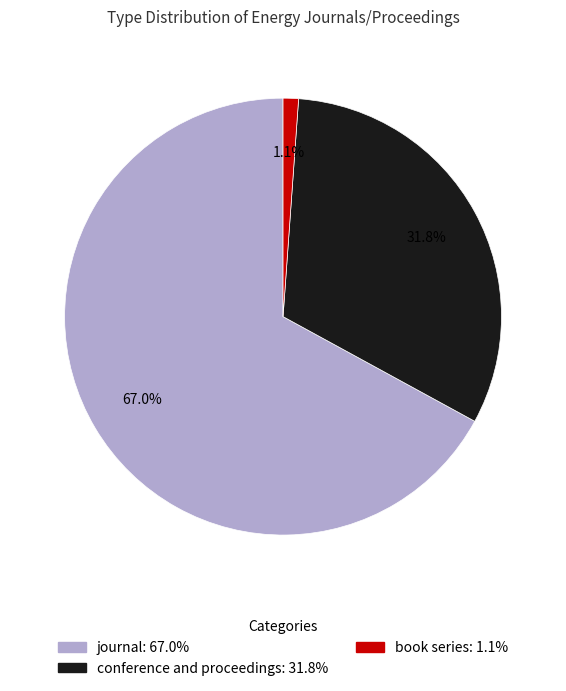

True or false: journal accounts for 67% of the total.

True